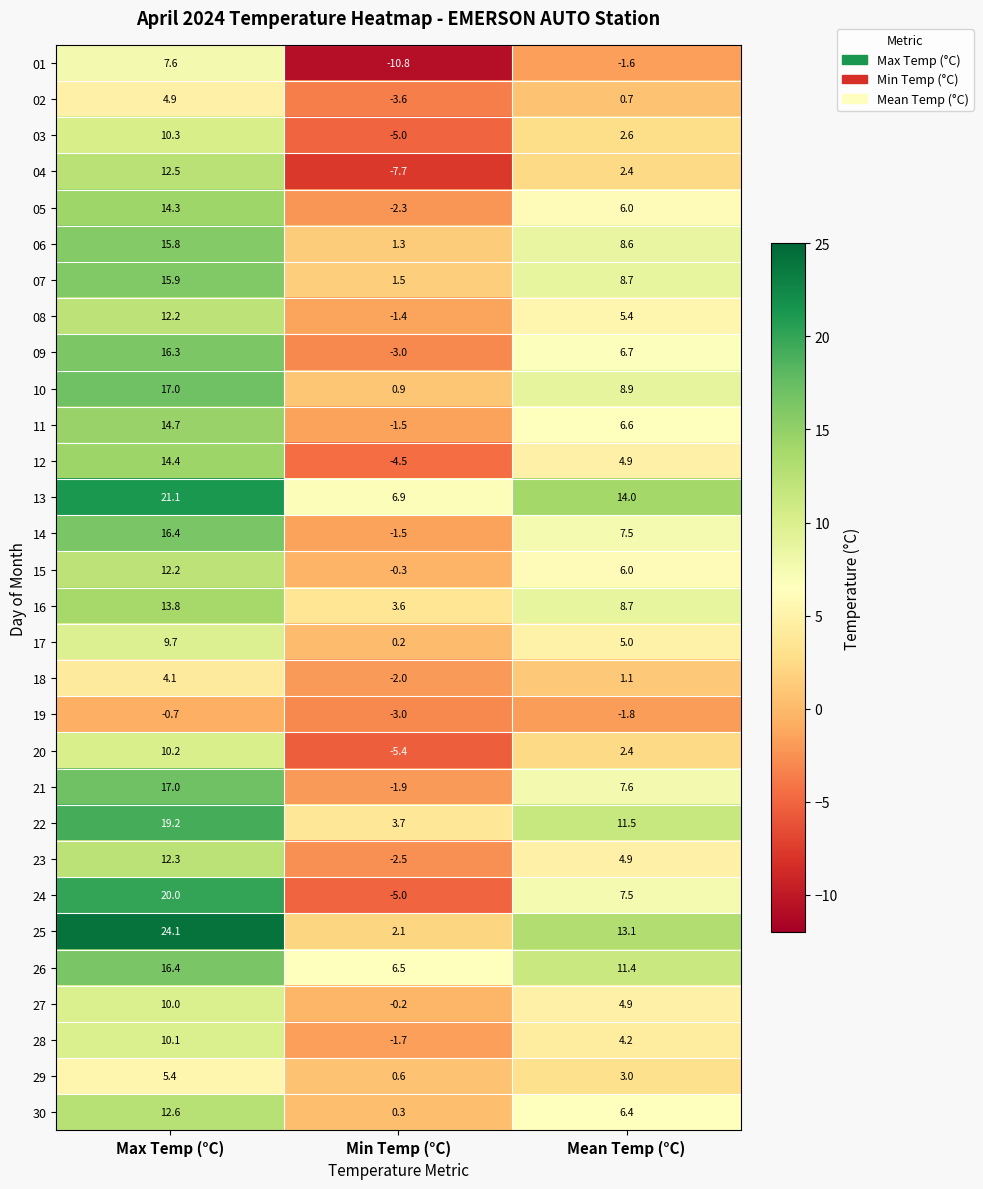

Is it true that 29 equals 4.4 at Mean Temp (°C)?

False